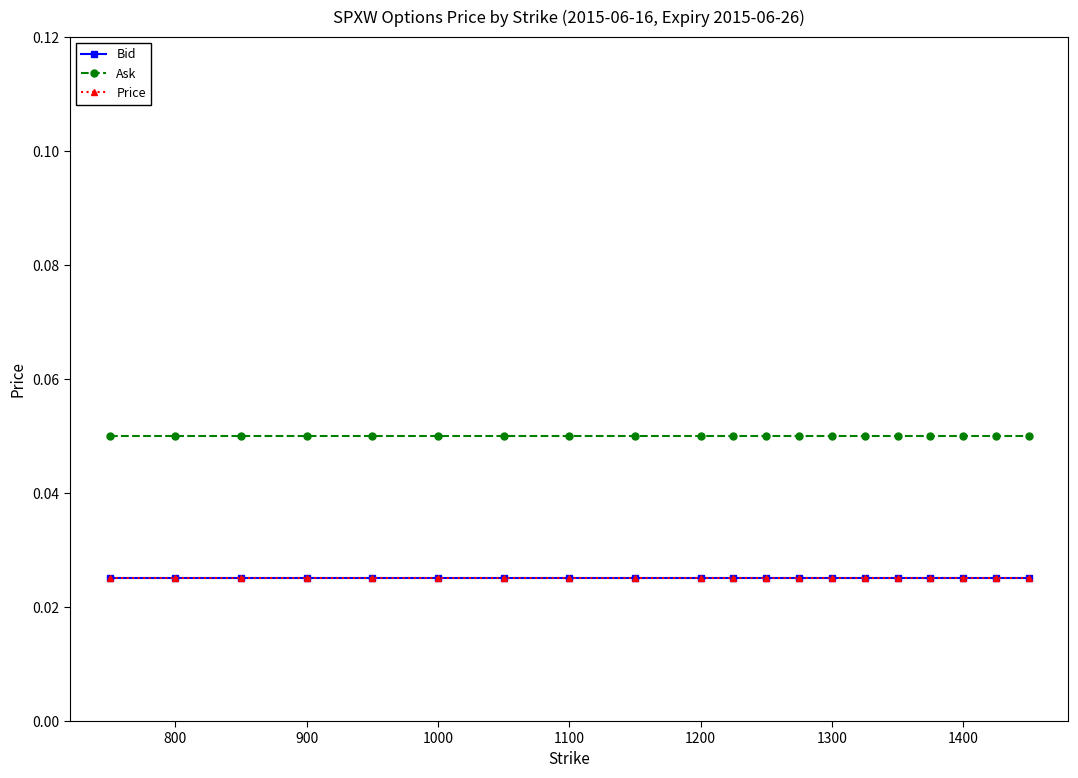

True or false: Ask and Price cross at least once.

False